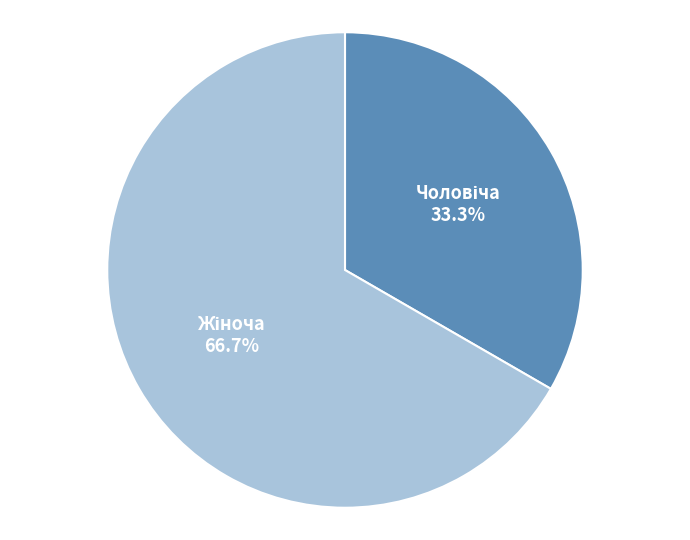

How many segments does this pie chart have?

2